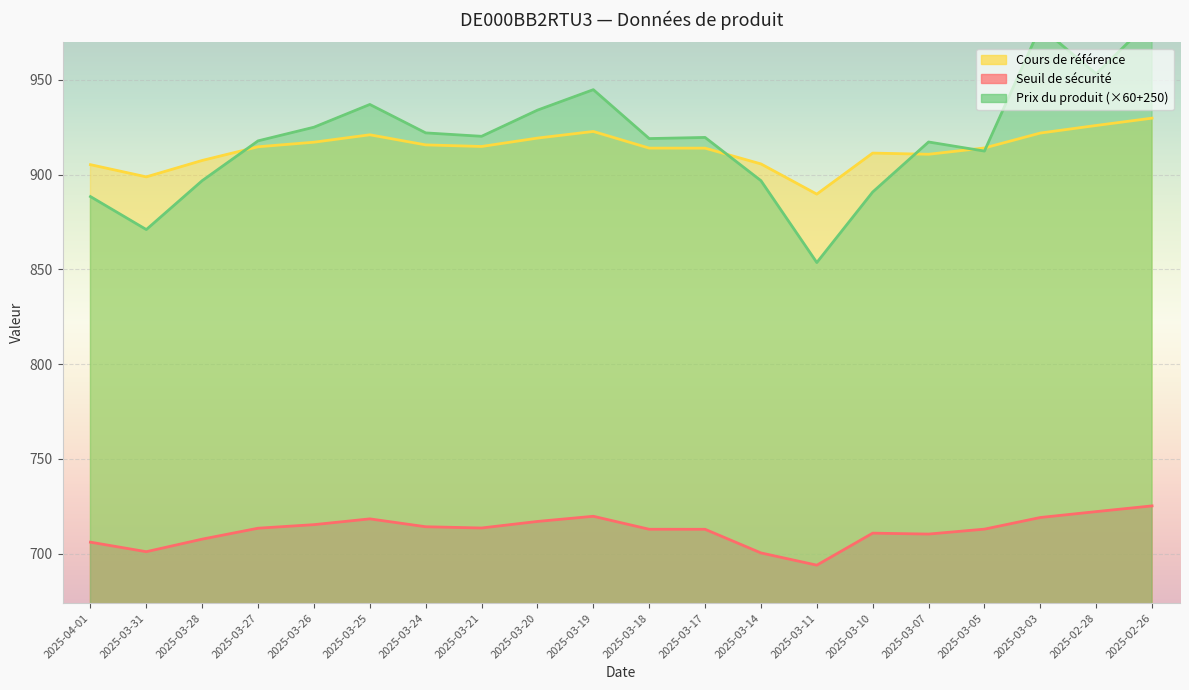

What are all the series names shown in the legend?

Seuil de sécurité, Cours de référence, Prix du produit